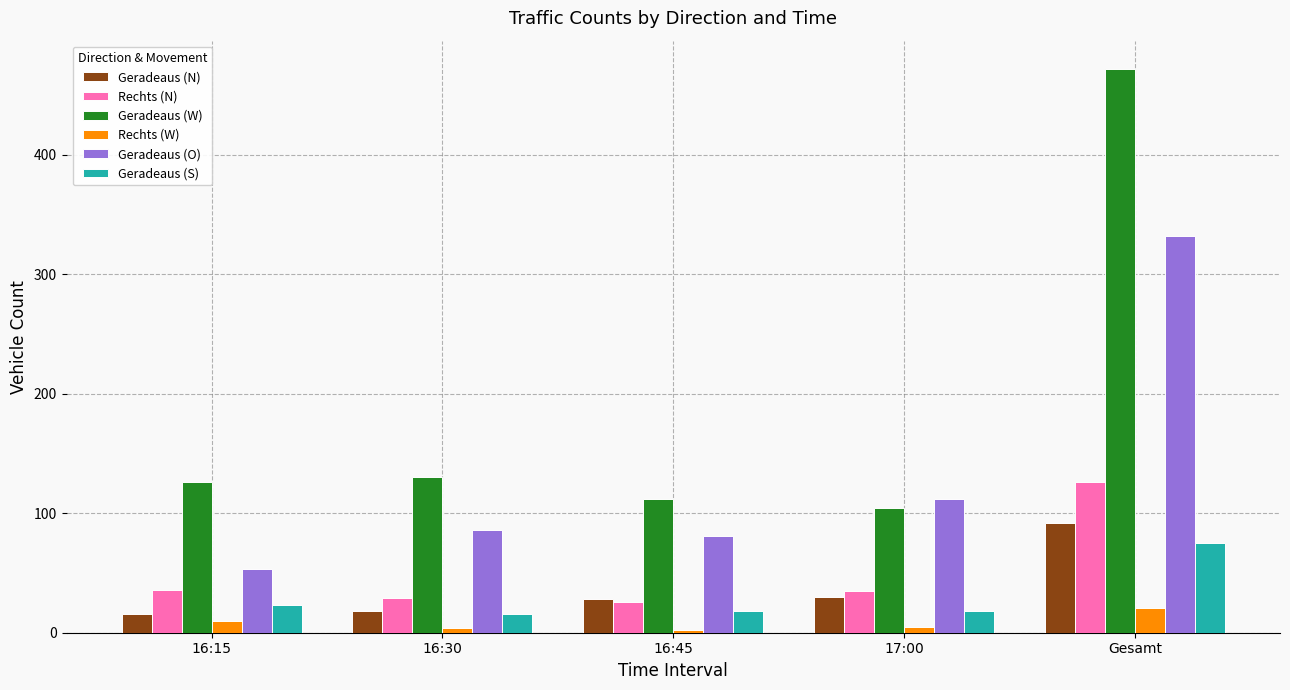

Which series changed the most between 16:45 and 17:00?

Geradeaus (O)